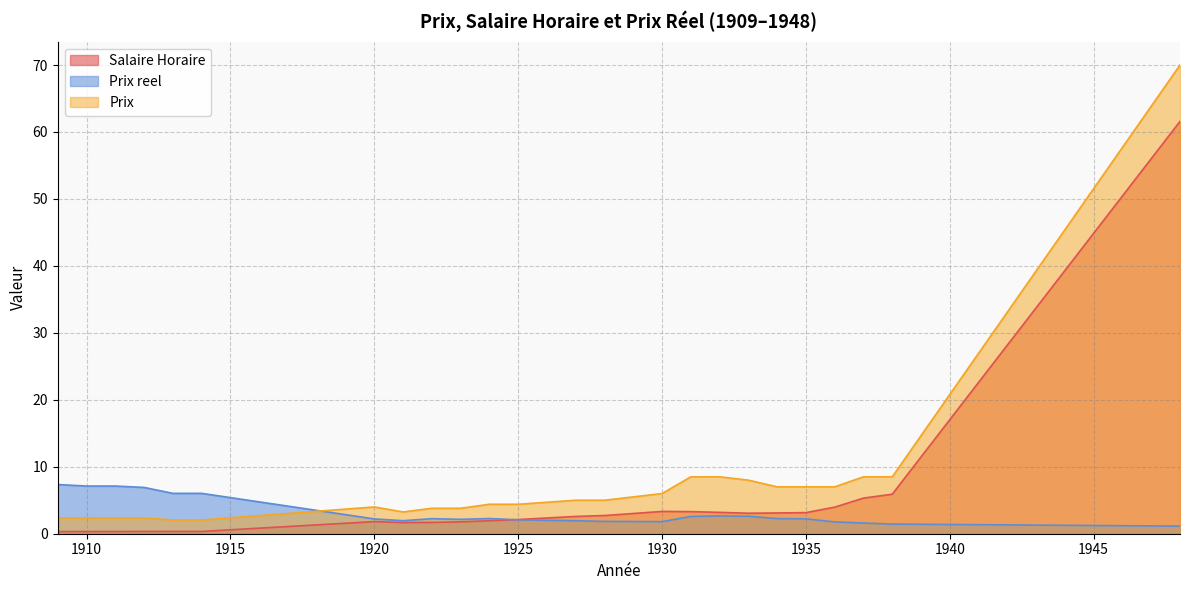

Between which two adjacent categories do Prix reel and Salaire Horaire first intersect?

1924 and 1925